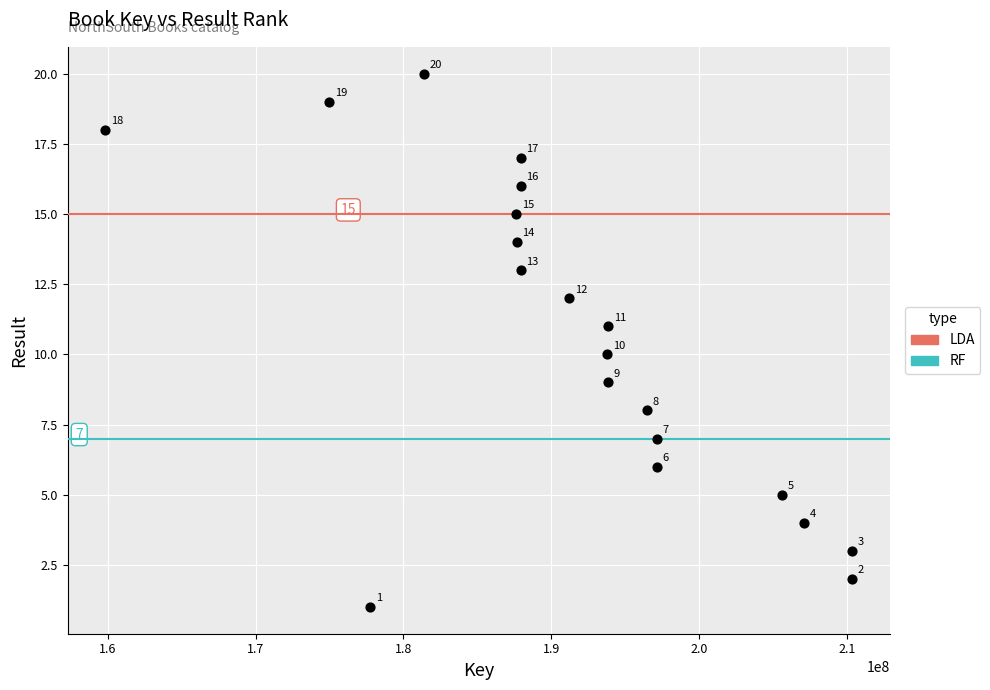

What Y value in the scatter plot is closest to 10?

10